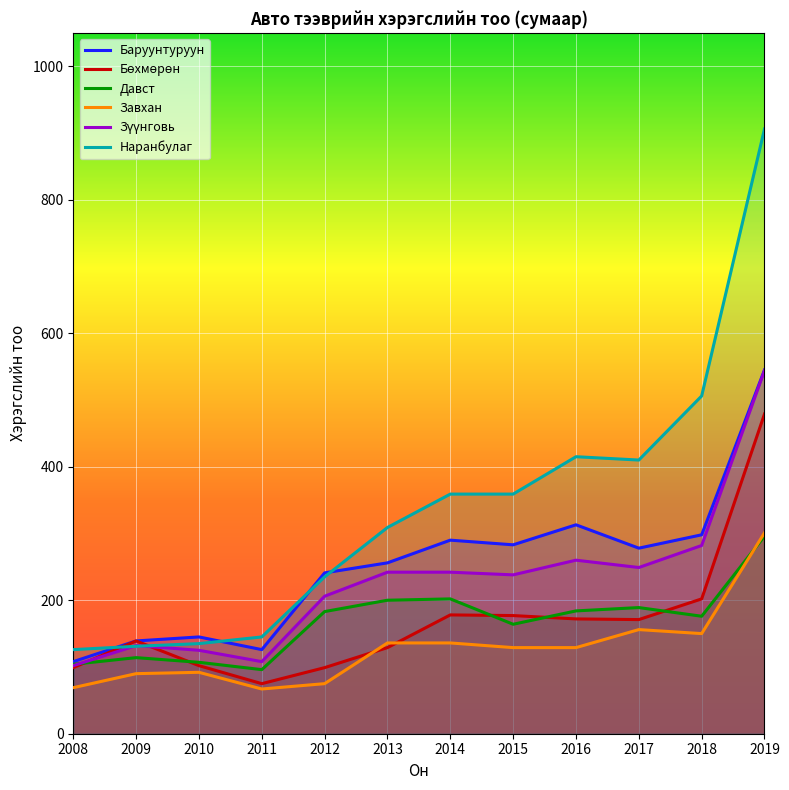

How many lines are shown in the chart?

6